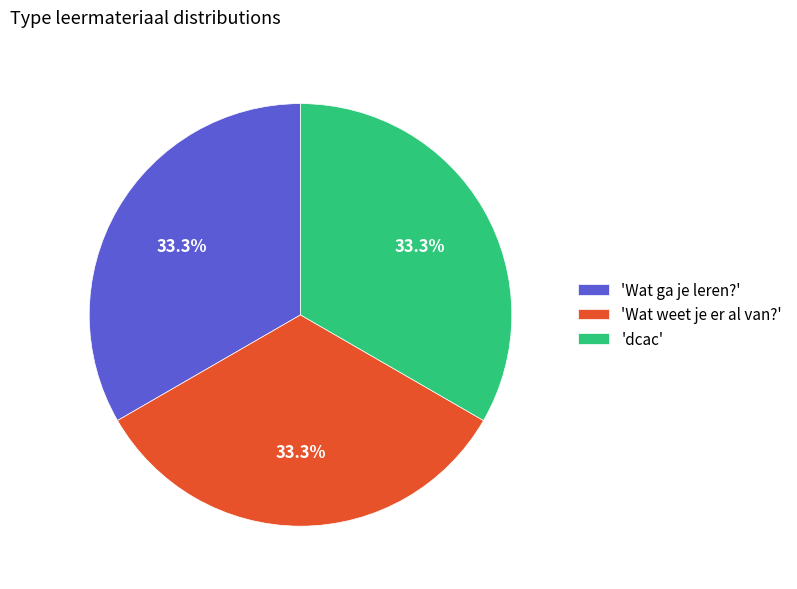

Approximately how many times larger is the value at 'dcac' compared to 'Wat ga je leren?'?

1.0